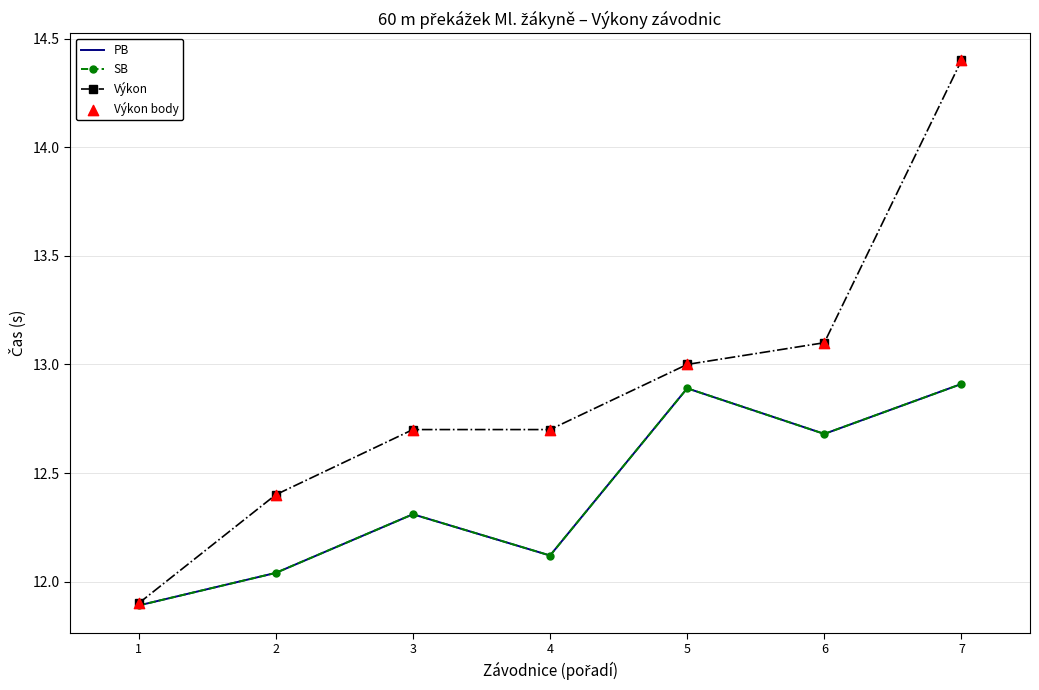

Which series has the largest total across all categories?

Výkon